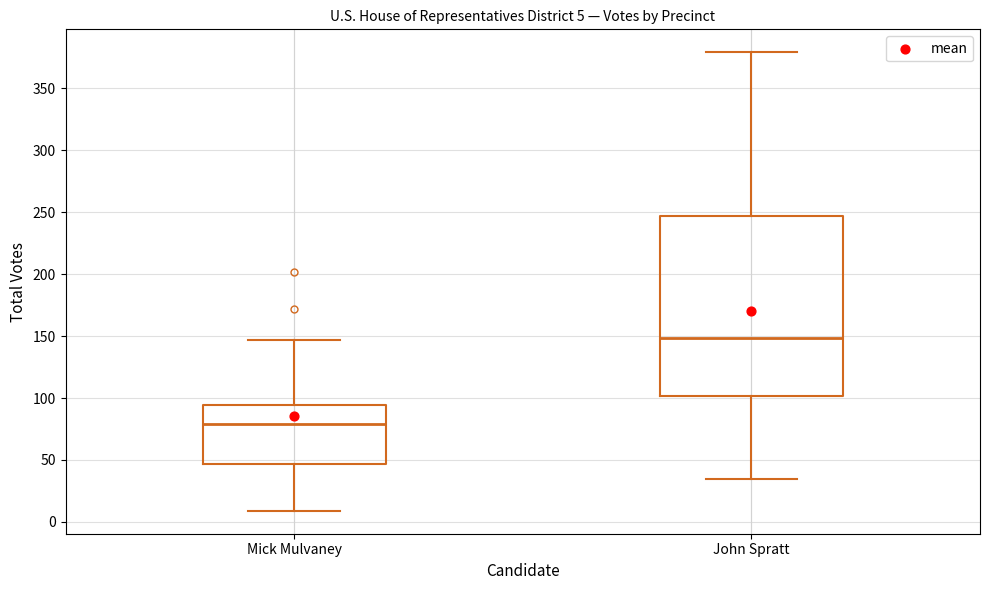

Which box has the lowest median line?

Mick Mulvaney